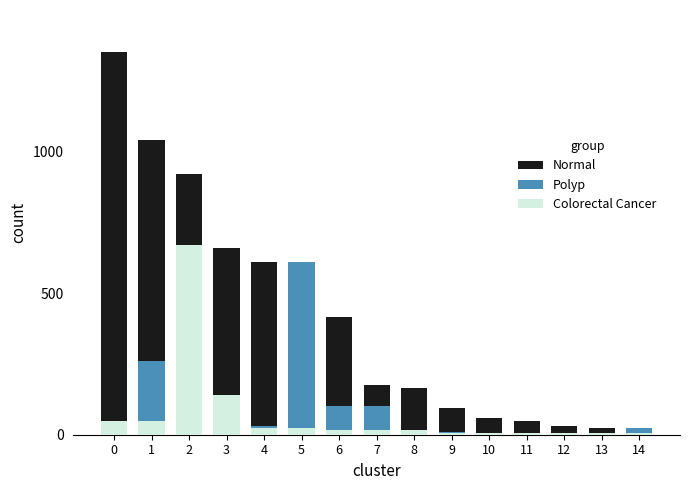

Reading left to right, what are all the values shown in this chart?

Normal: 0=1350	1=1040	2=920	3=660	4=610	5=610	6=415	7=175	8=165	9=95	10=60	11=50	12=30	13=25	14=25
Polyp: 0=25	1=260	2=35	3=0	4=30	5=610	6=100	7=100	8=15	9=10	10=5	11=5	12=5	13=5	14=25
Colorectal Cancer: 0=50	1=50	2=670	3=140	4=25	5=25	6=15	7=15	8=15	9=5	10=5	11=5	12=5	13=5	14=5